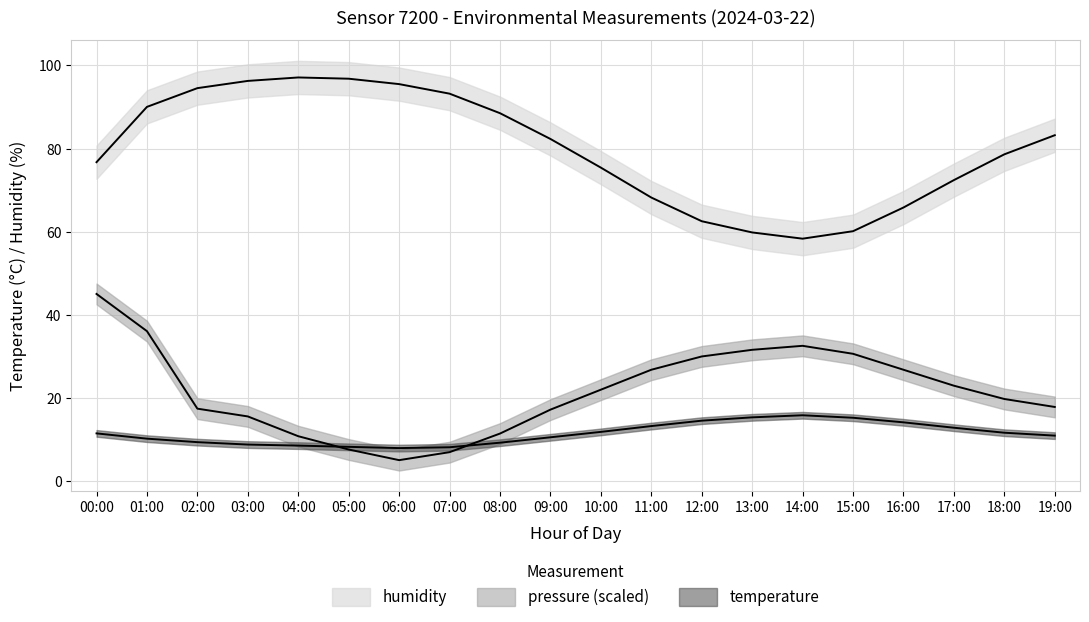

What is the sum of all pressure_norm values?

433.3